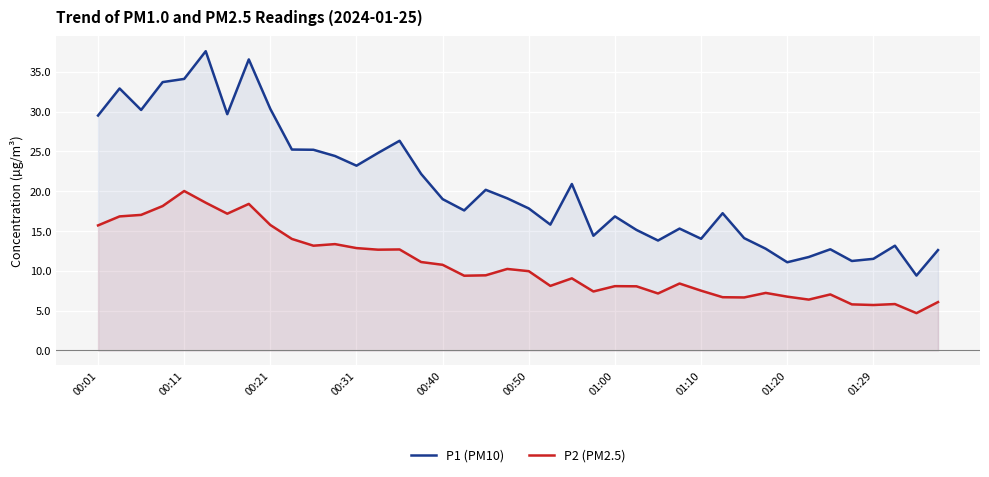

What is the spread (max minus min) of values at 00:11?

14.1